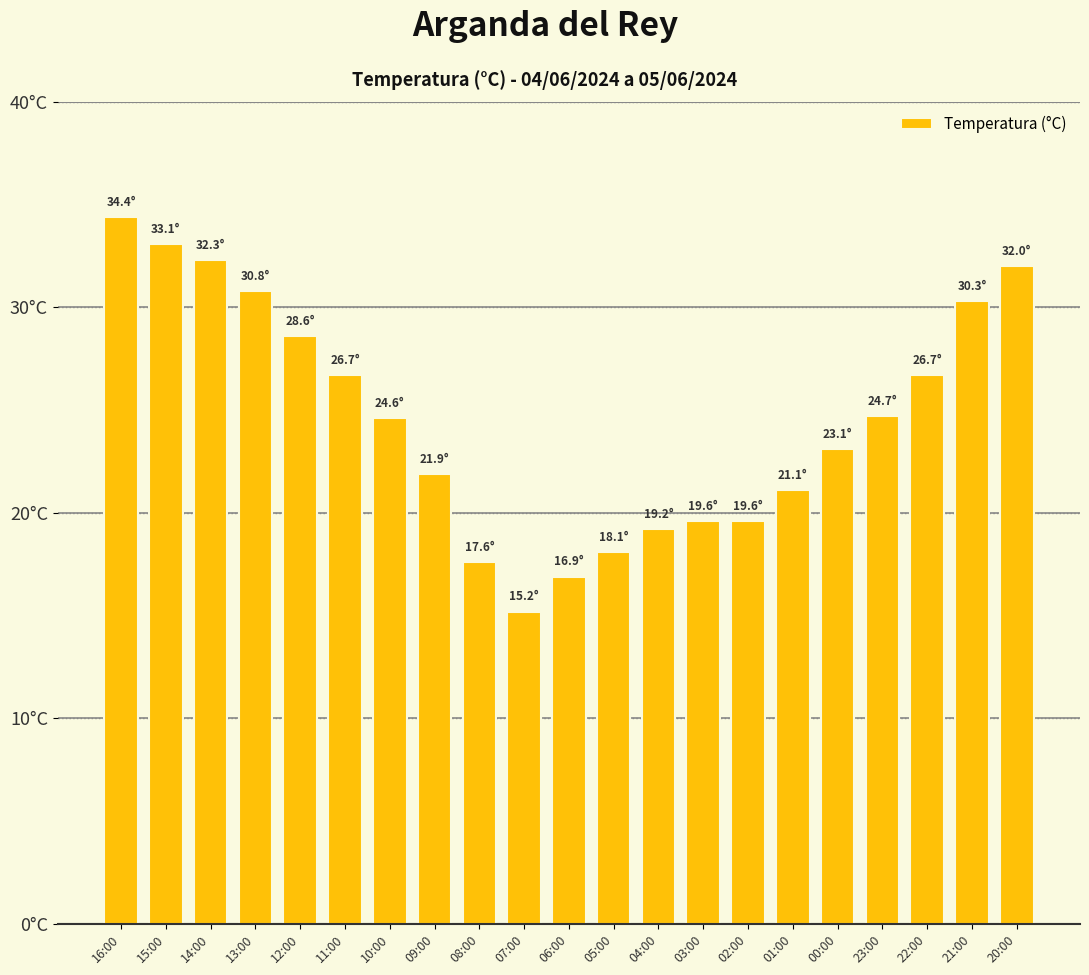

Reading left to right, extract all data points from this chart.

34.4	33.1	32.3	30.8	28.6	26.7	24.6	21.9	17.6	15.2	16.9	18.1	19.2	19.6	19.6	21.1	23.1	24.7	26.7	30.3	32.0